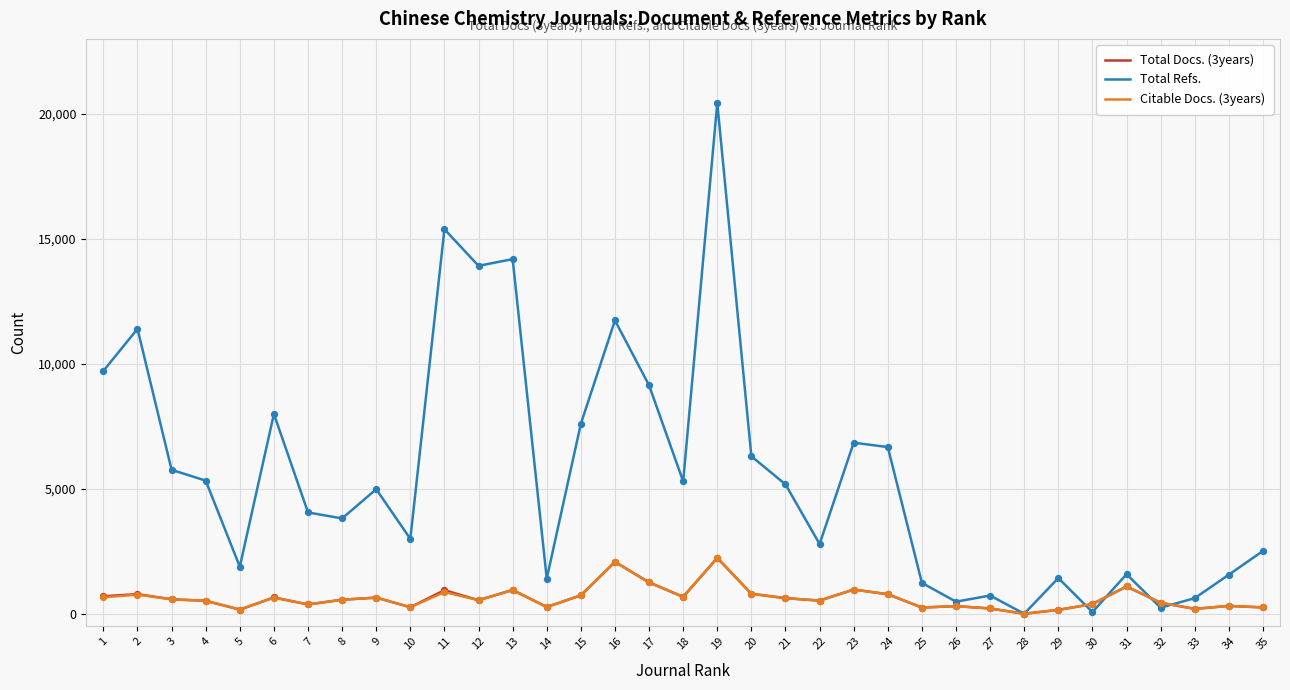

What is the total value across all series at 34?

2192